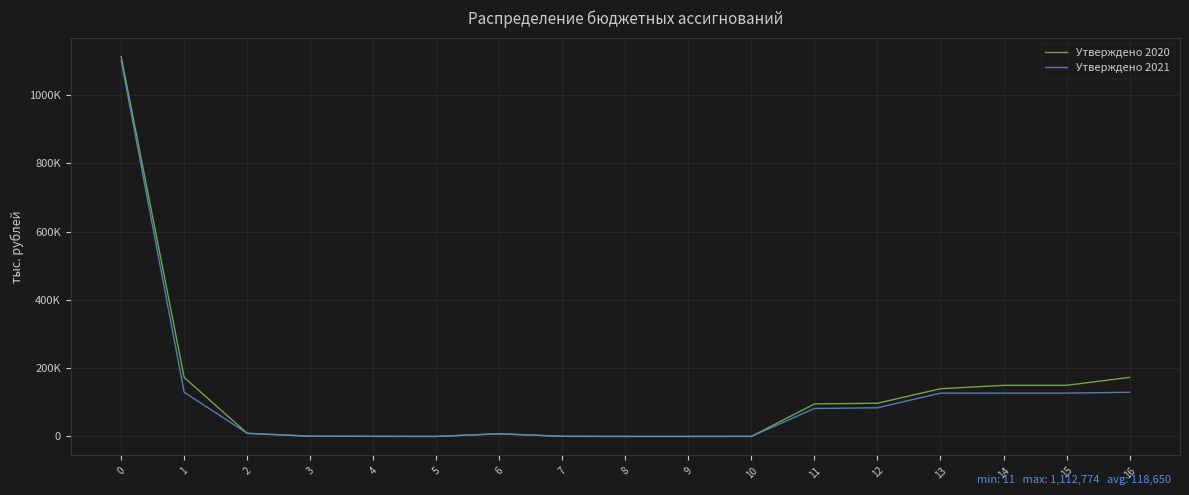

The Утверждено 2020 series shows 84039.0 at 15. True or false?

False